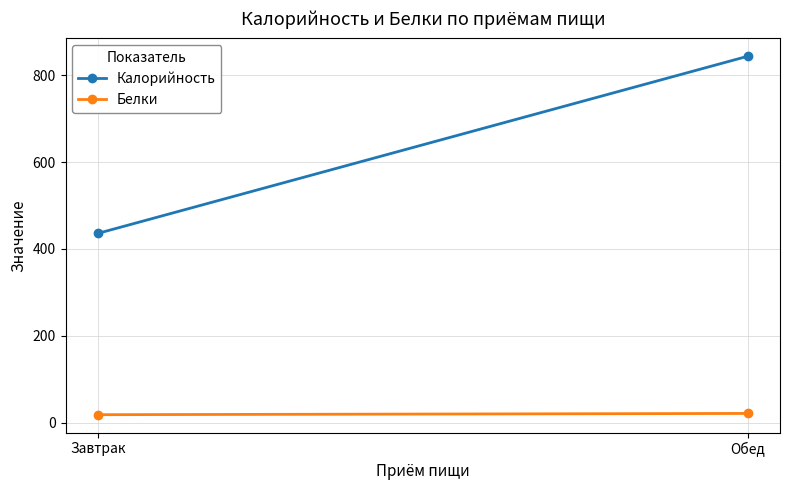

List the labels in order of Белки value, smallest first.

Завтрак, Обед